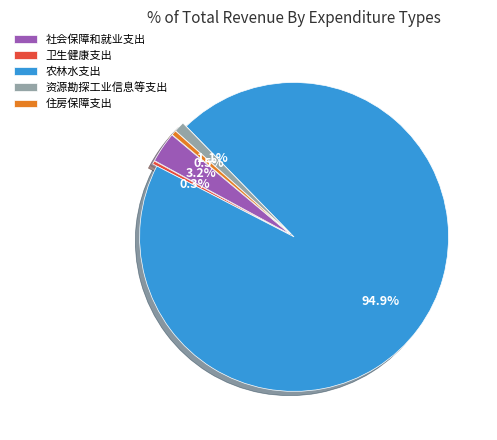

True or false: 农林水支出 accounts for 95% of the total.

True